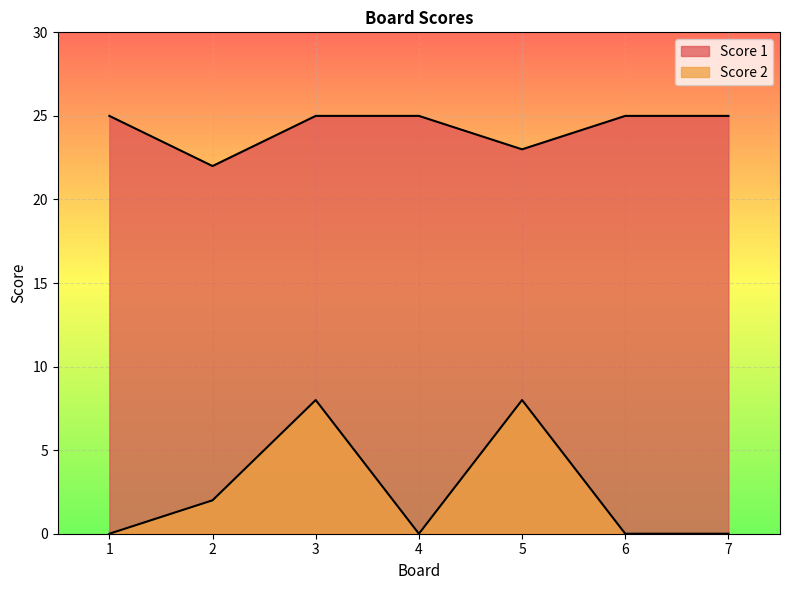

True or false: Score 2 and Score 1 intersect in this chart.

False